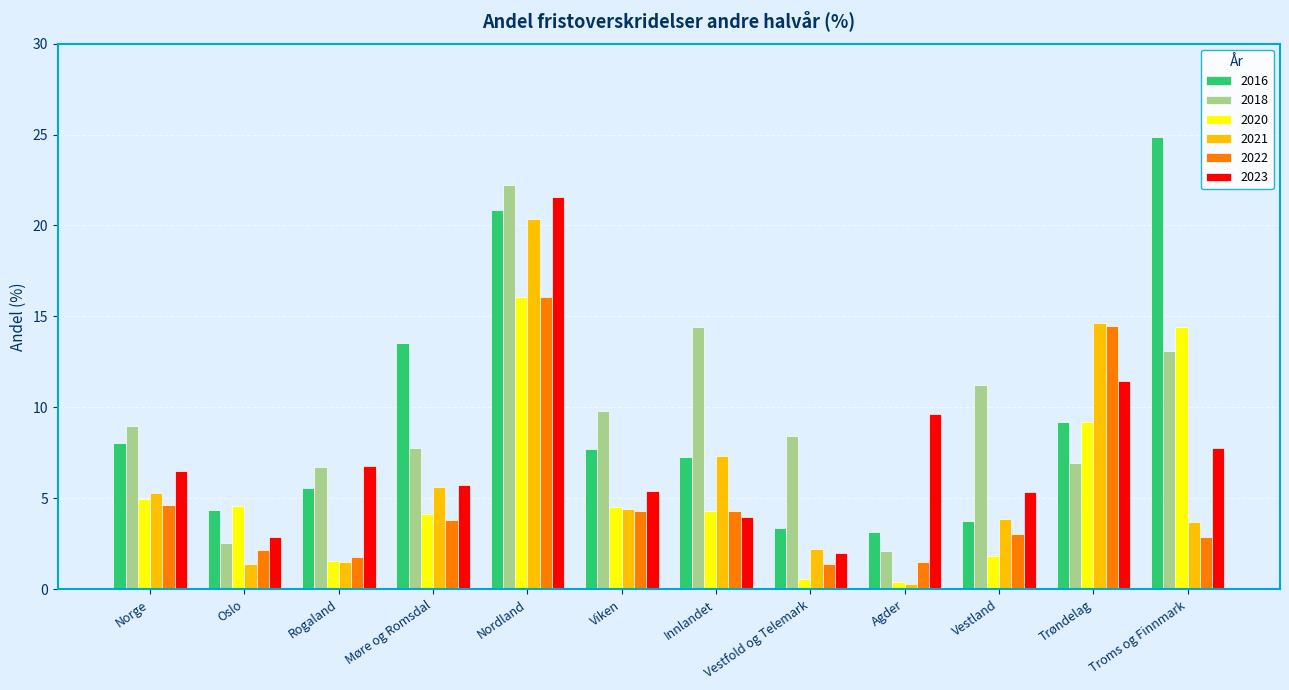

What is the average value of the 2020 series?

5.5